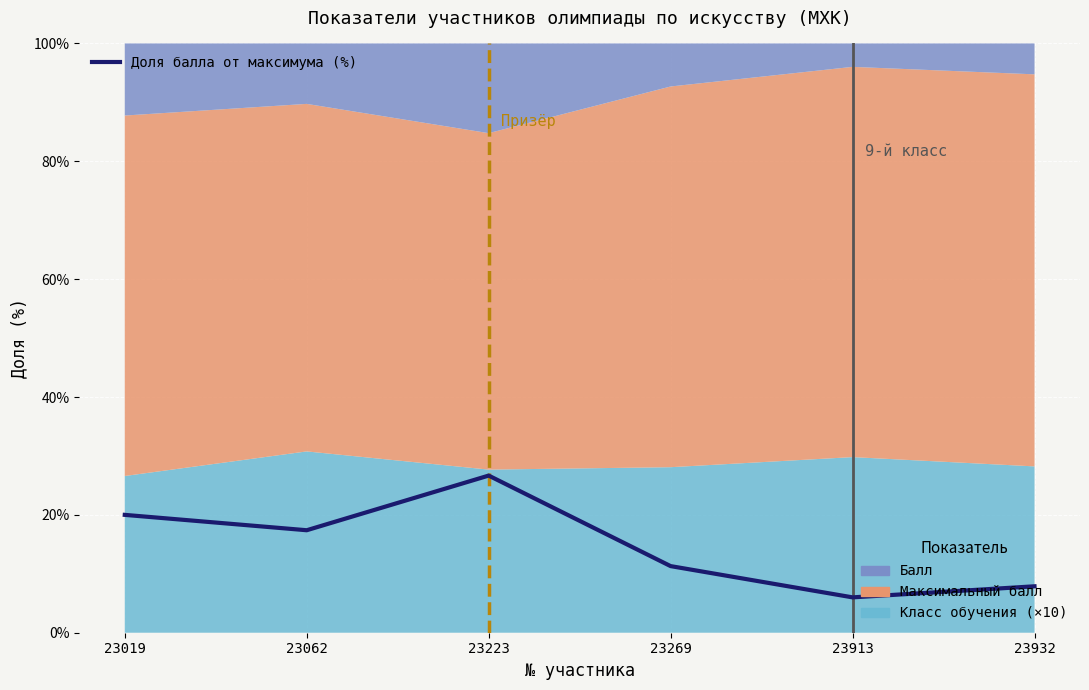

List the labels in order of value, smallest first.

23913, 23932, 23269, 23062, 23019, 23223